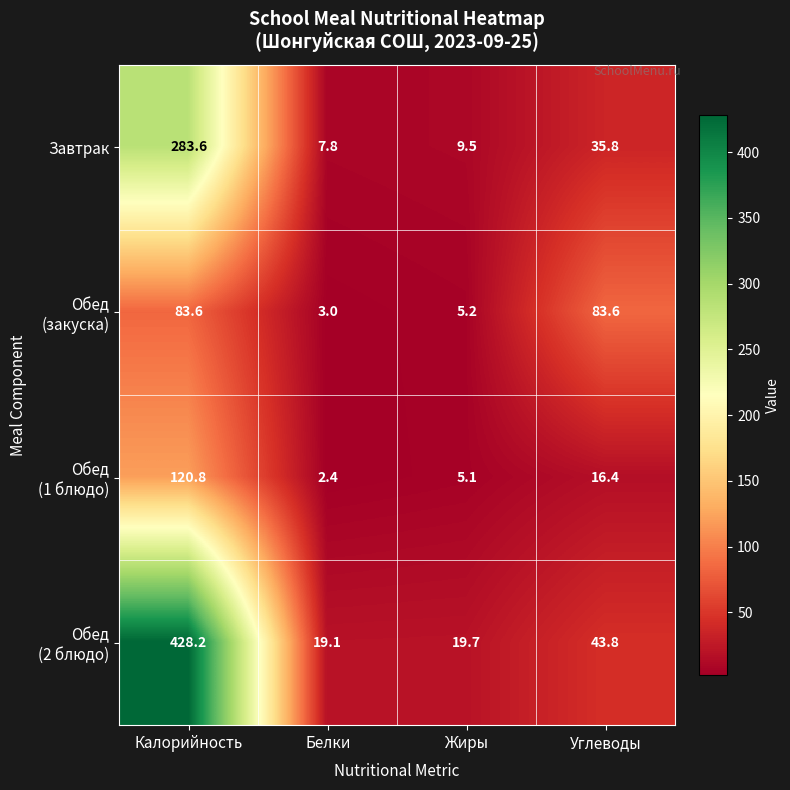

What is the total value across all series at Белки?

32.3